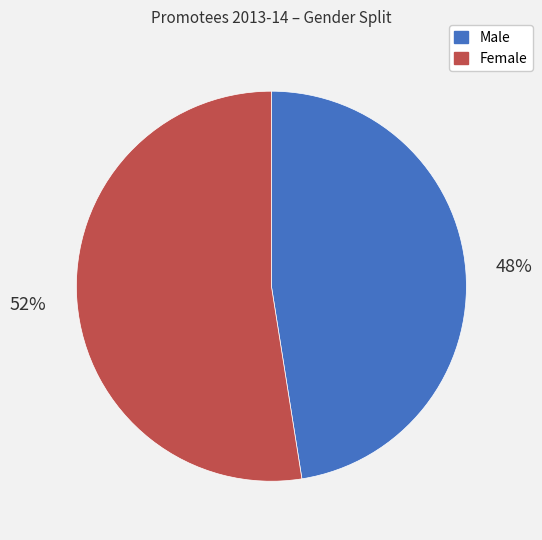

Is there a majority slice in this chart?

Yes